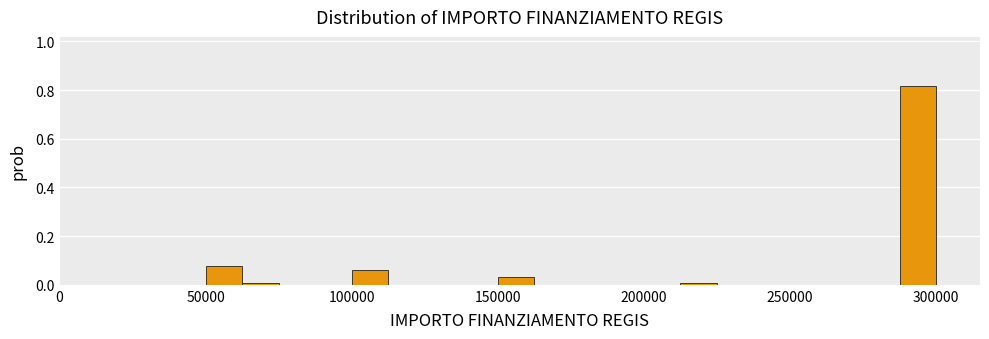

Around what value on the x-axis is the tallest bar? Give the approximate position of its centre, as read against the axis.

295000